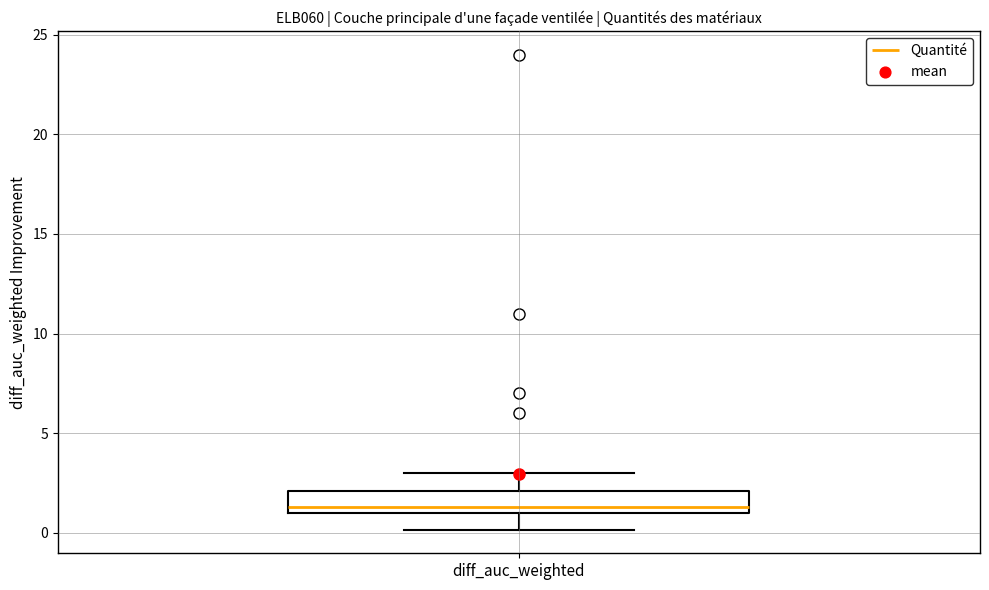

Where does the upper whisker of the box for diff_auc_weighted end on the y-axis? The values are not printed on the chart, so give them approximately, as read against the axis.

3.0